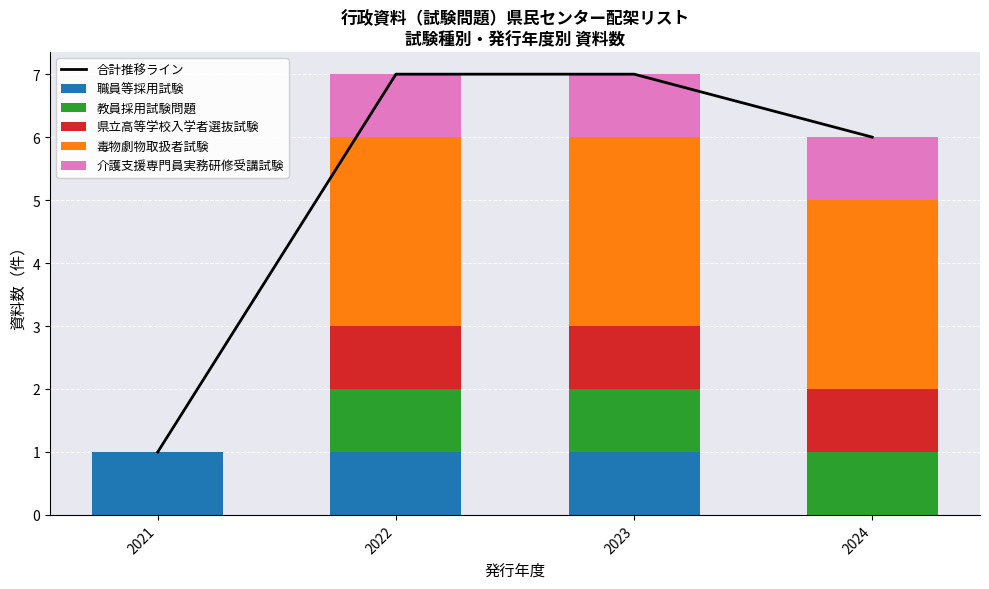

Rank the series by their maximum value, from highest to lowest.

合計推移ライン, 毒物劇物取扱者試験, 職員等採用試験, 教員採用試験問題, 県立高等学校入学者選抜試験, 介護支援専門員実務研修受講試験